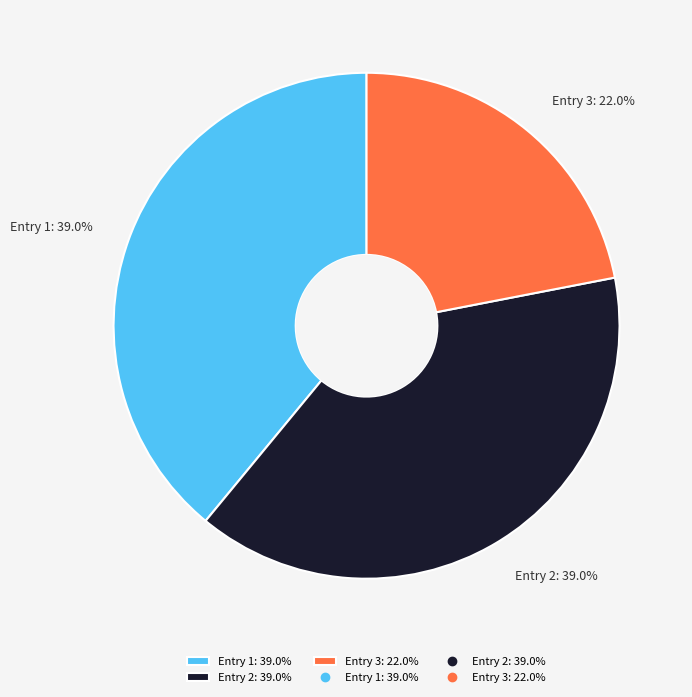

How much of the chart is everything except Entry 3: 22.0%?

78.0%